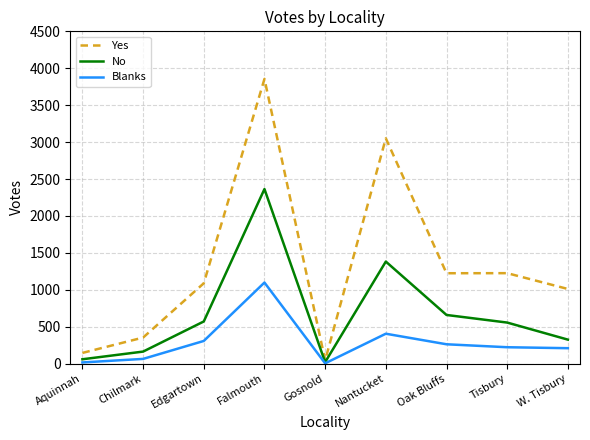

List the series in order of their peak value, highest first.

Yes, No, Blanks